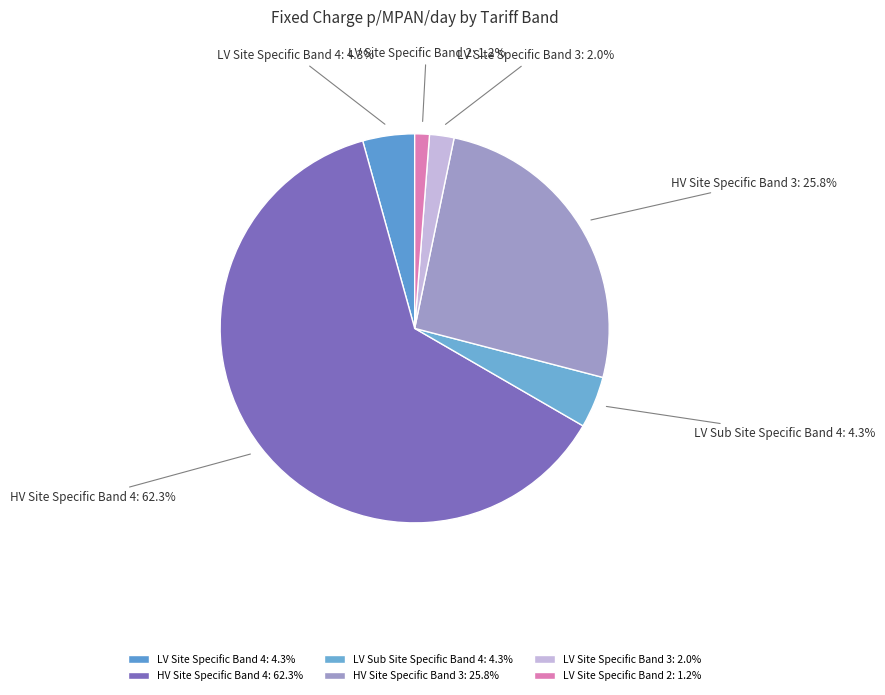

Which category accounts for the majority?

HV Site Specific Band 4